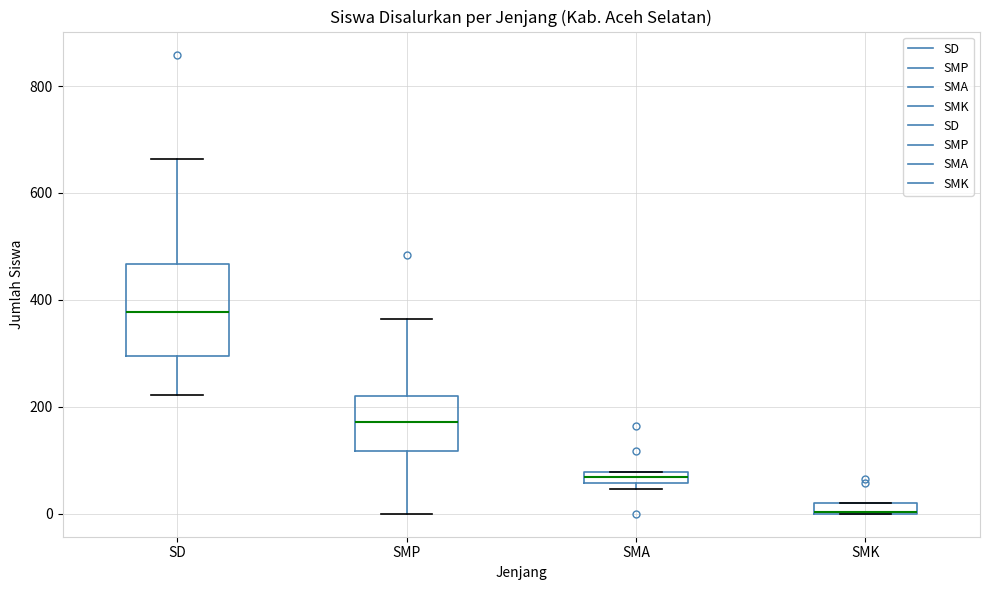

Comparing the boxes themselves (not the whiskers), which one is the tallest?

SD